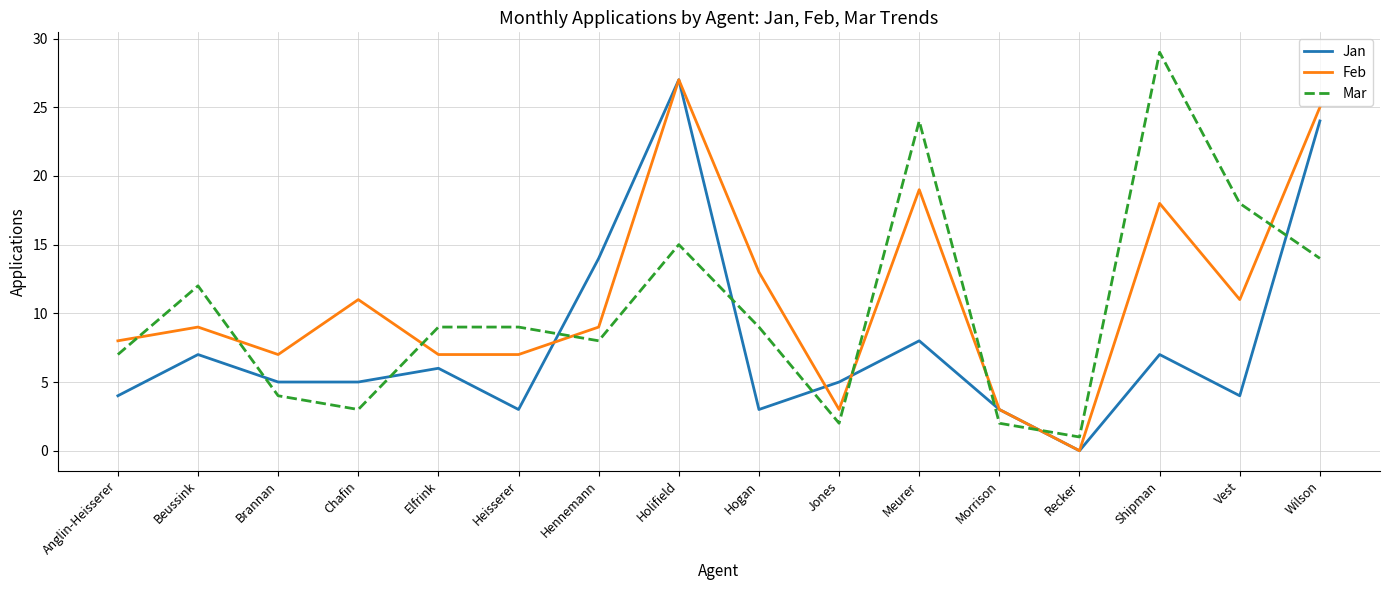

Which series has the largest range (max minus min)?

Mar